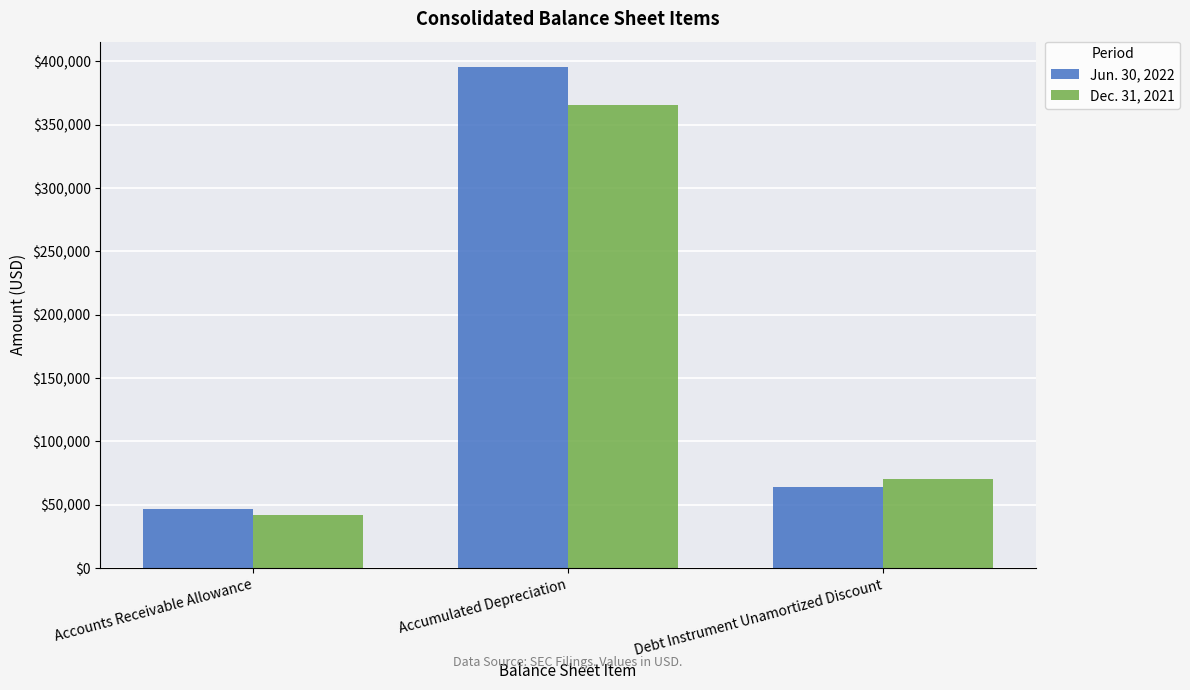

List the series in order of their peak value, lowest first.

Dec. 31, 2021, Jun. 30, 2022